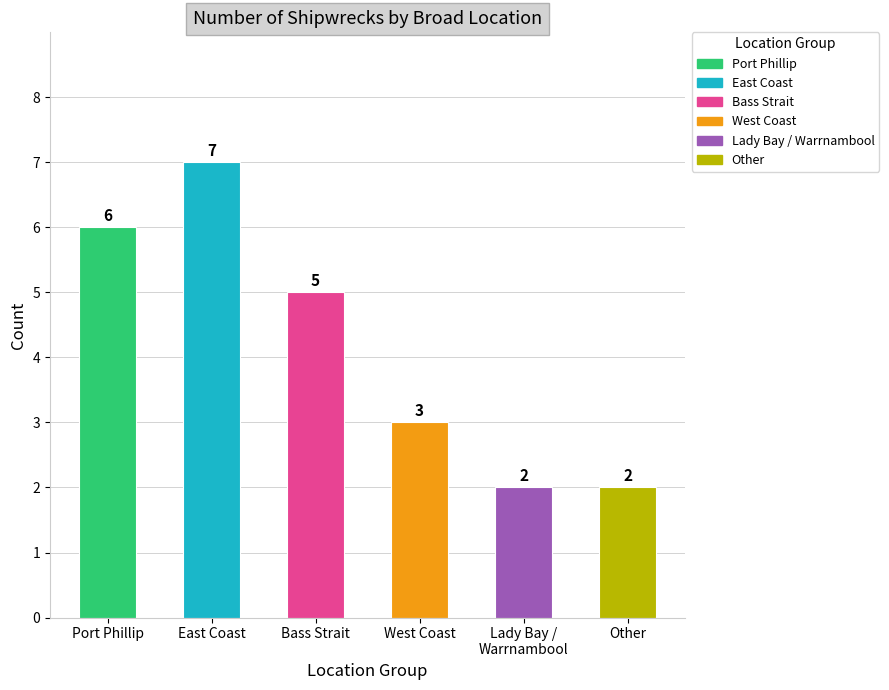

At which label does the data first exceed 5?

Port Phillip